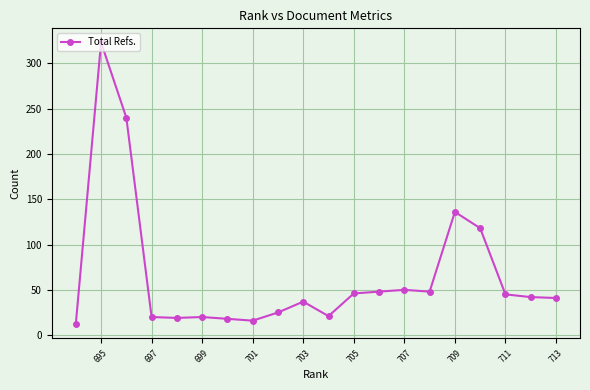

What is the smallest value displayed?

12